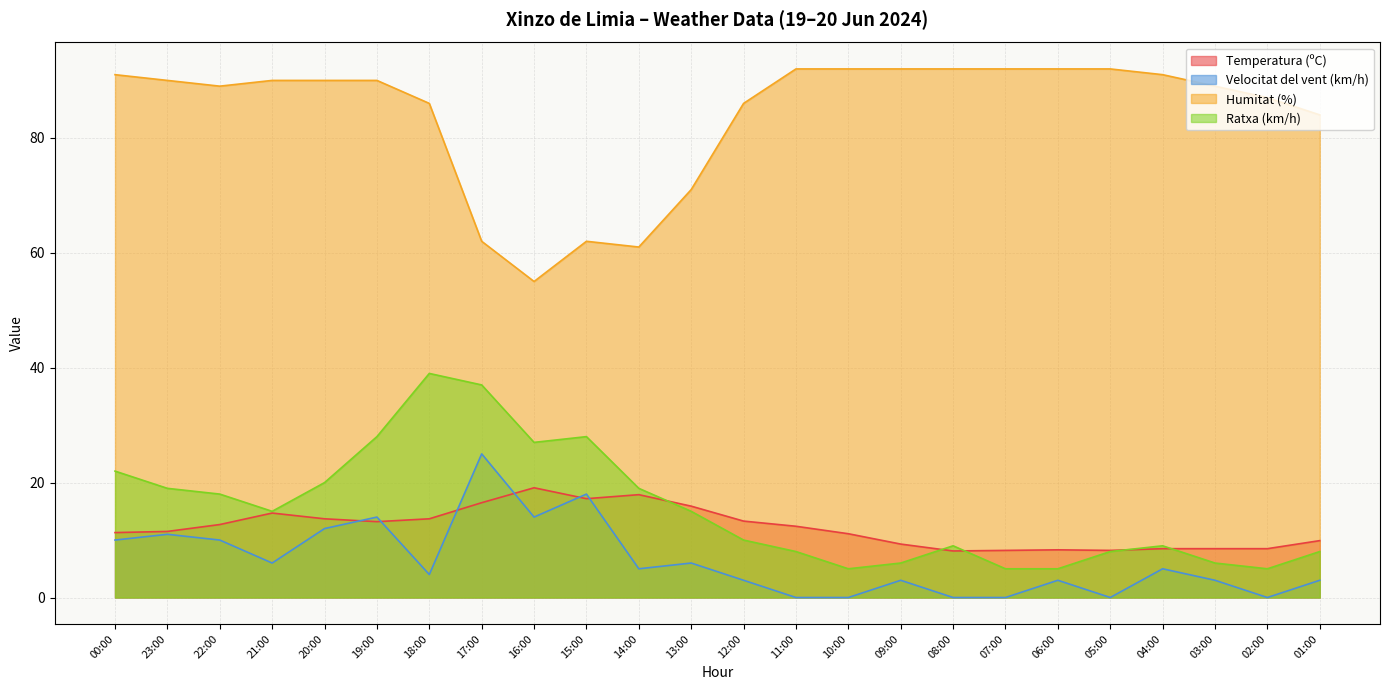

Which has a higher value, 03:00 or 23:00?

23:00